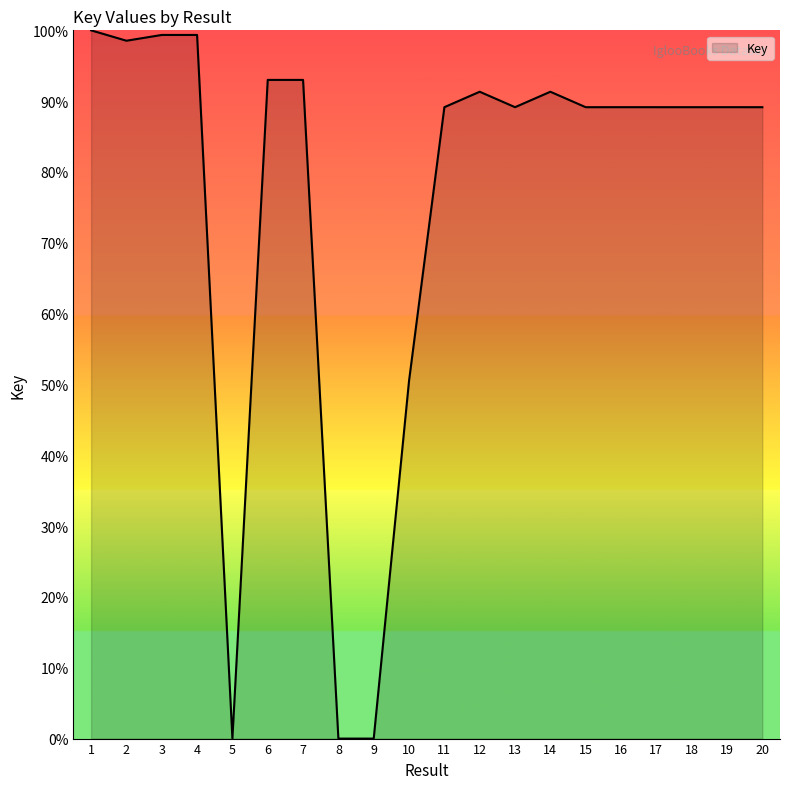

How many distinct data groups are displayed?

1